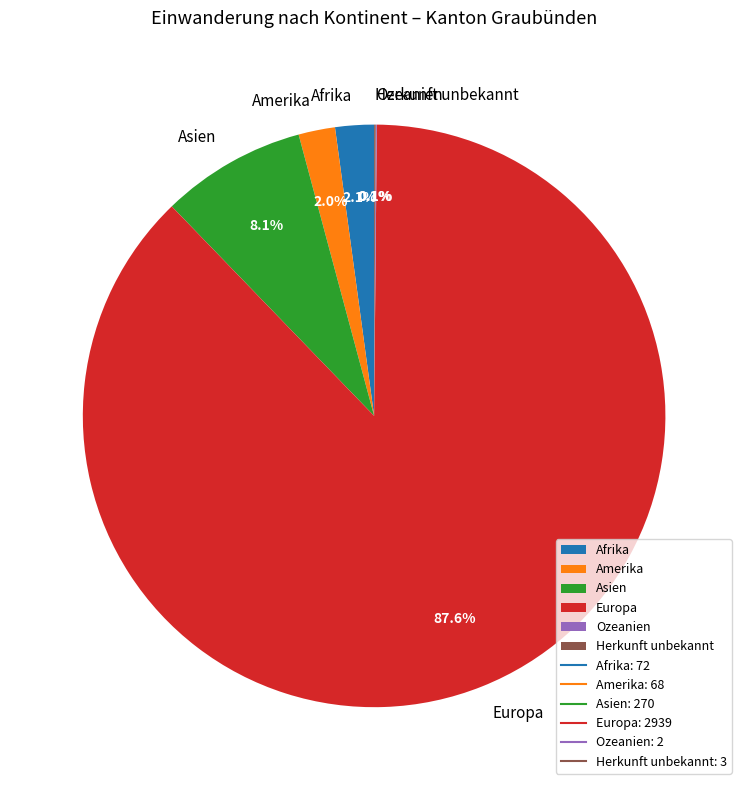

Combined, what portion of the pie is Asien and Europa?

95.7%